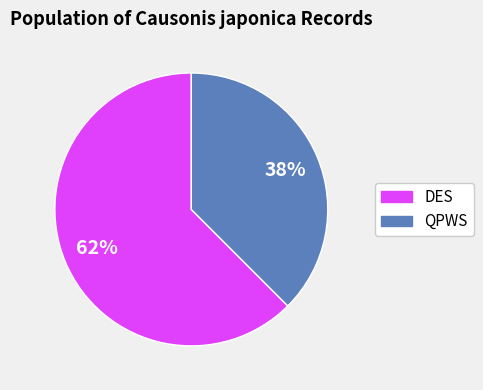

Is there a majority slice in this chart?

Yes